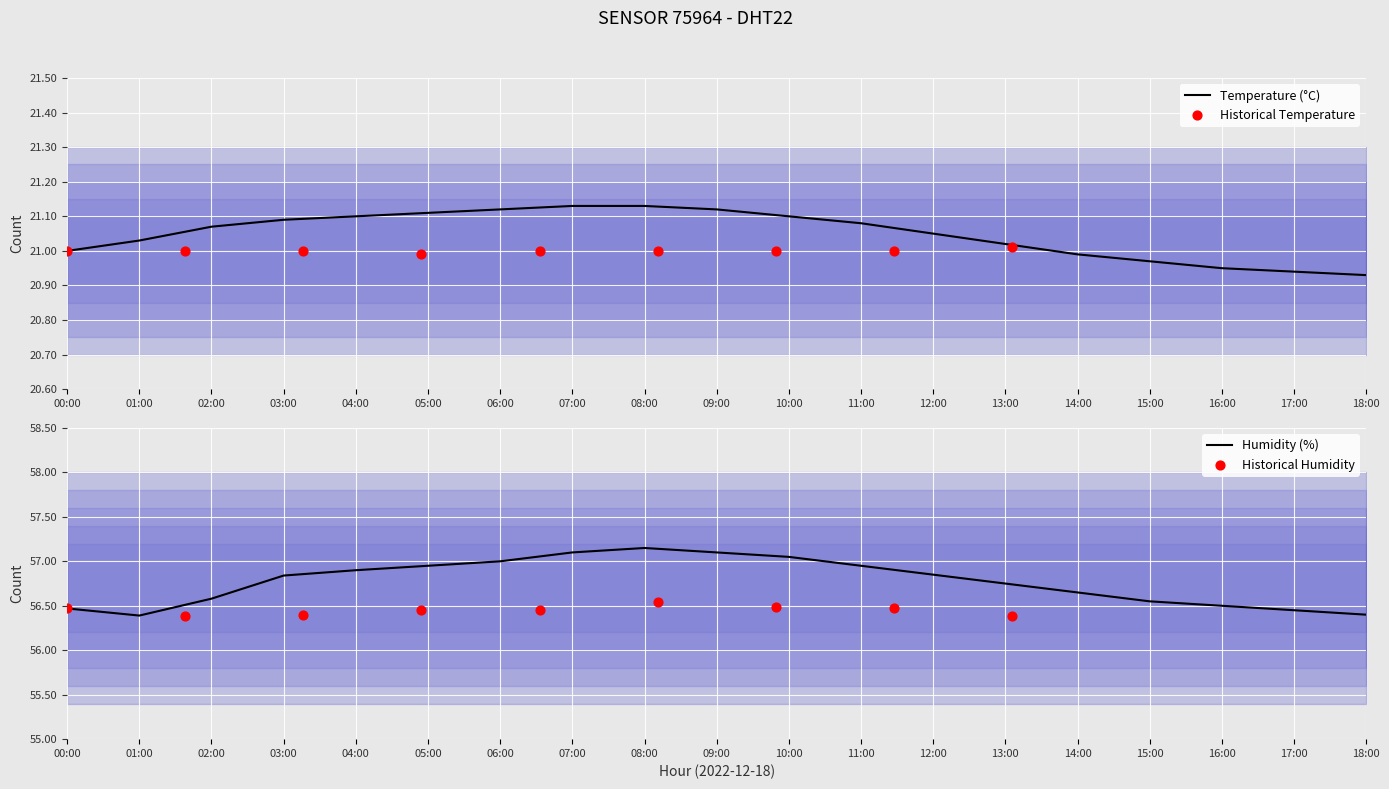

At which category is the sum across all series the highest?

08:00